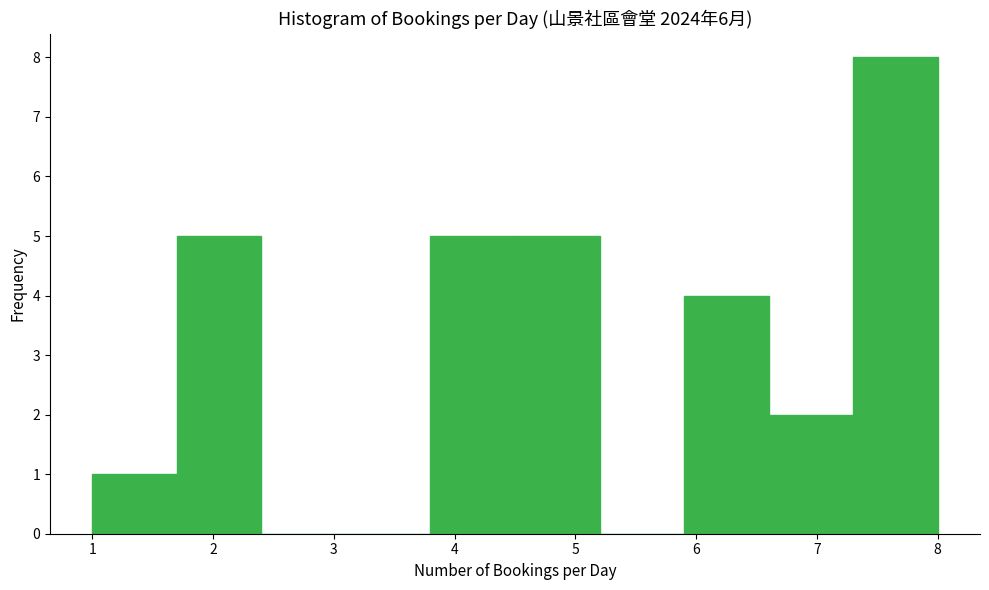

Over which range of the x-axis is the bar tallest?

7.3 to 8.0